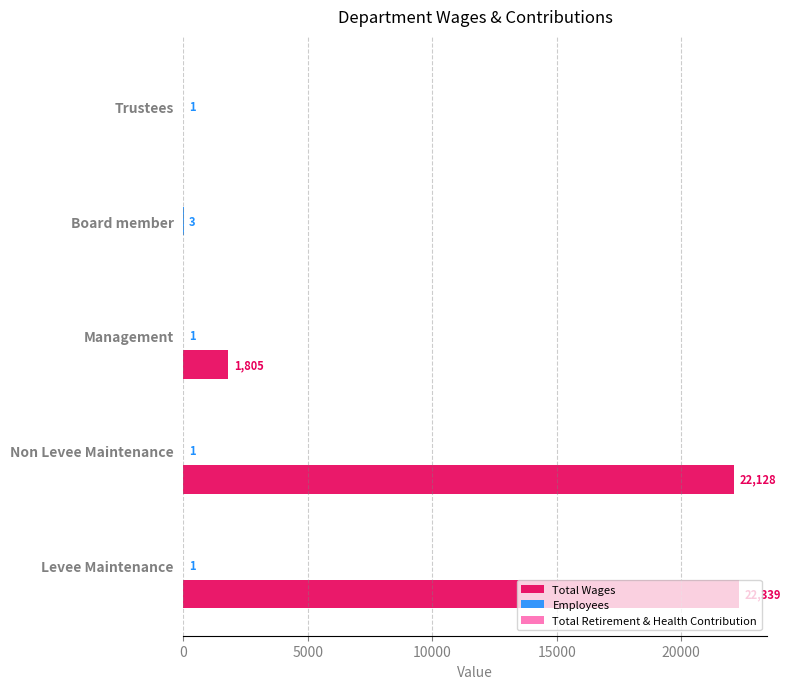

At which category is the sum across all series the highest?

Levee Maintenance